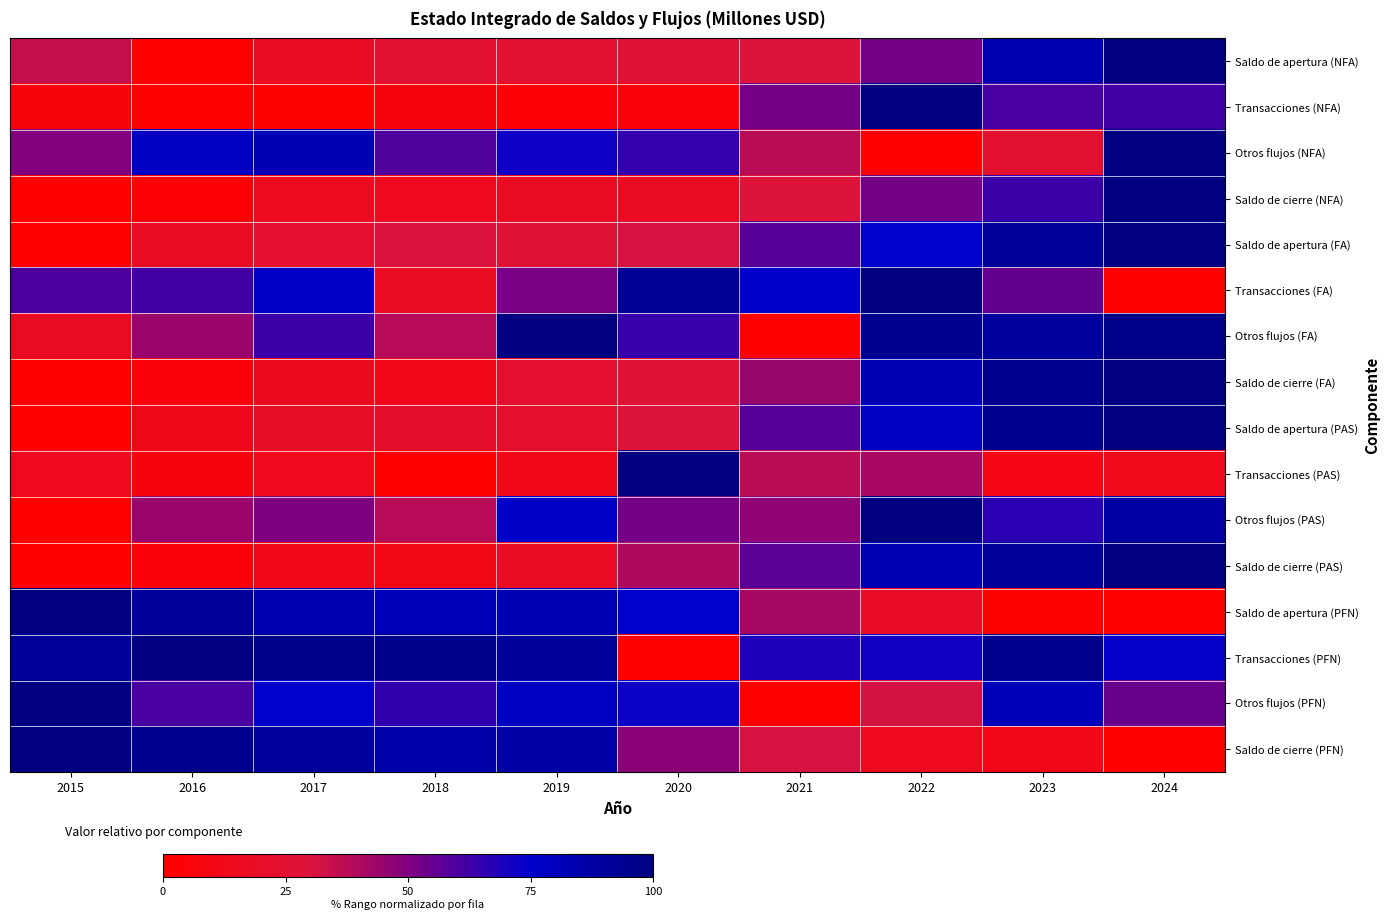

What is the total value across all series at 2016?

624.5